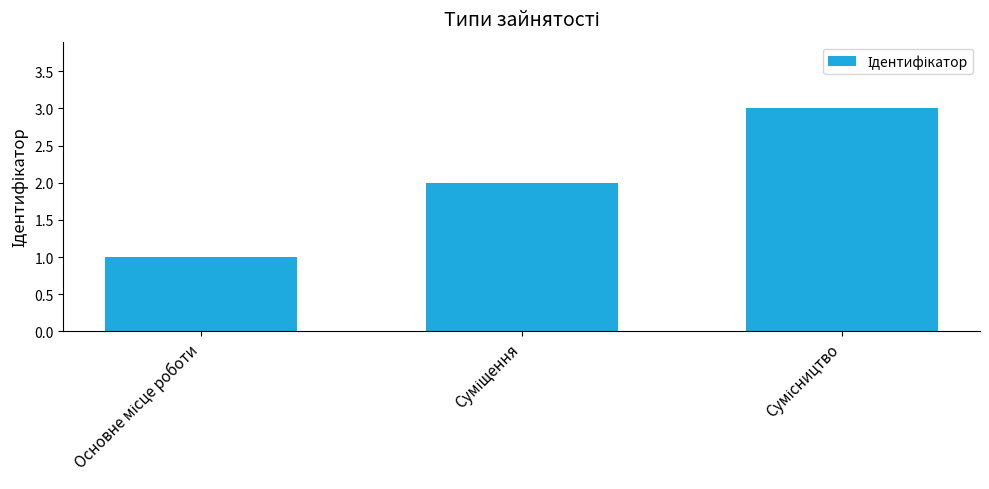

How many data points does each series have?

3